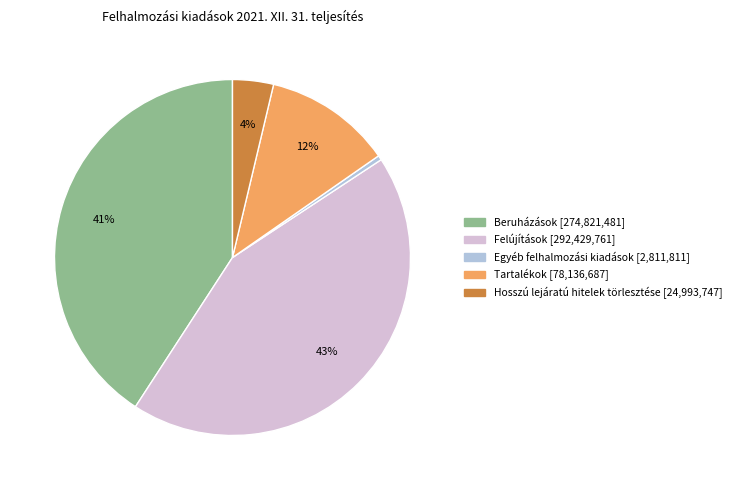

Rank the categories by value from highest to lowest.

Felújítások, Beruházások, Tartalékok, Hosszú lejáratú hitelek törlesztése, Egyéb felhalmozási kiadások